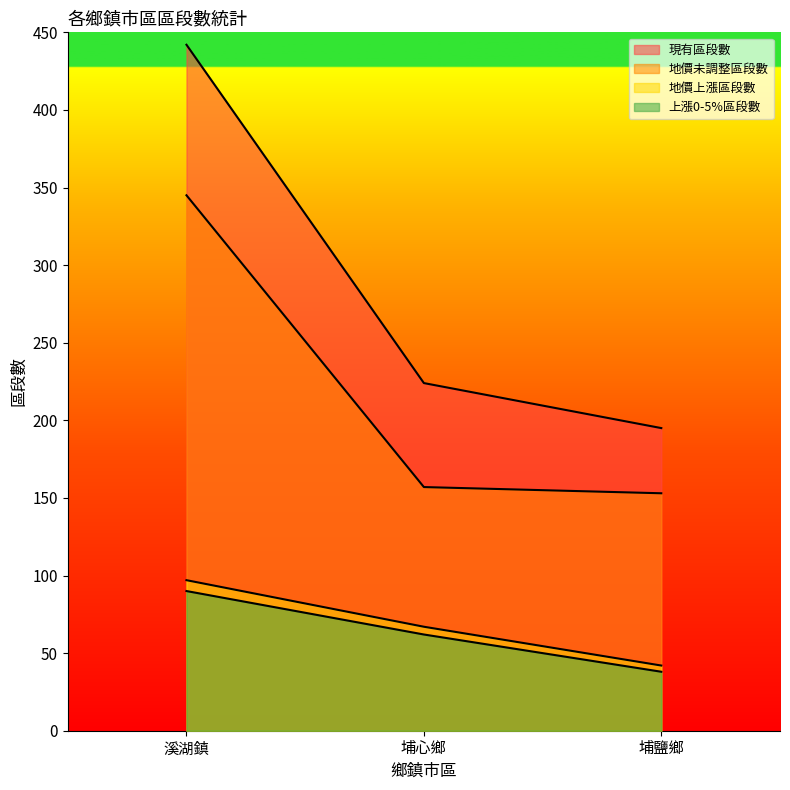

What is the label of the 3rd point from the right?

溪湖鎮